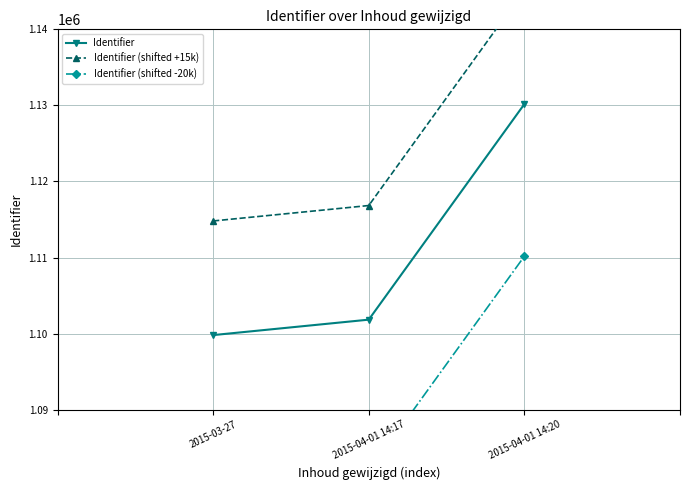

Reading left to right, what are all the values shown in this chart?

Identifier: 2015-03-27=1099812	2015-04-01 14:17=1101842	2015-04-01 14:20=1130178
Identifier (shifted +15k): 2015-03-27=1114812	2015-04-01 14:17=1116842	2015-04-01 14:20=1145178
Identifier (shifted -20k): 2015-03-27=1079812	2015-04-01 14:17=1081842	2015-04-01 14:20=1110178